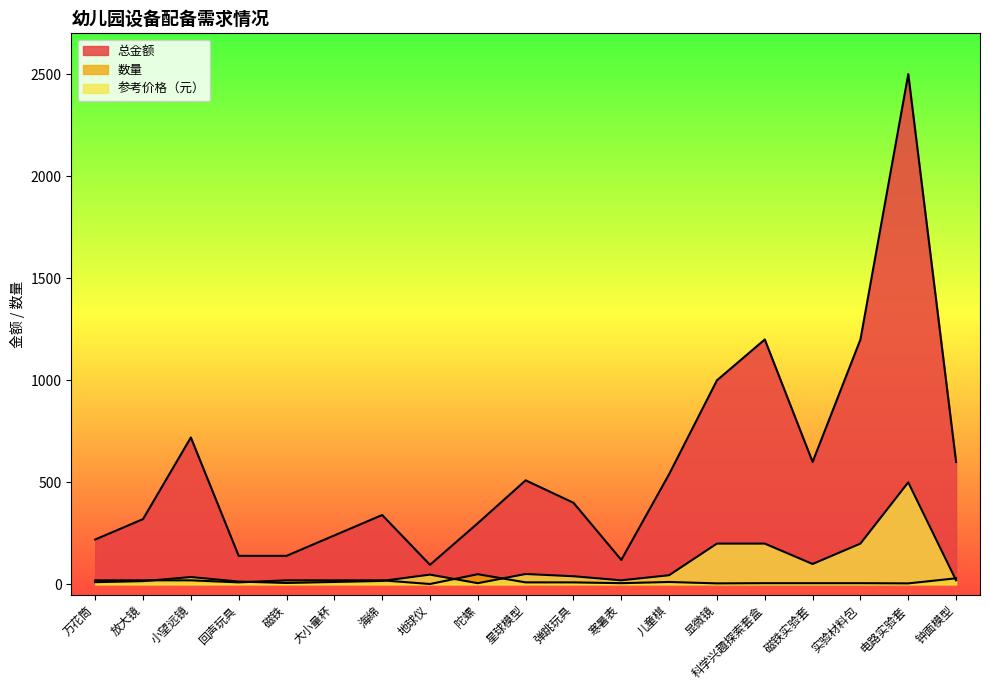

What is the lowest value of the 总金额 series?

96